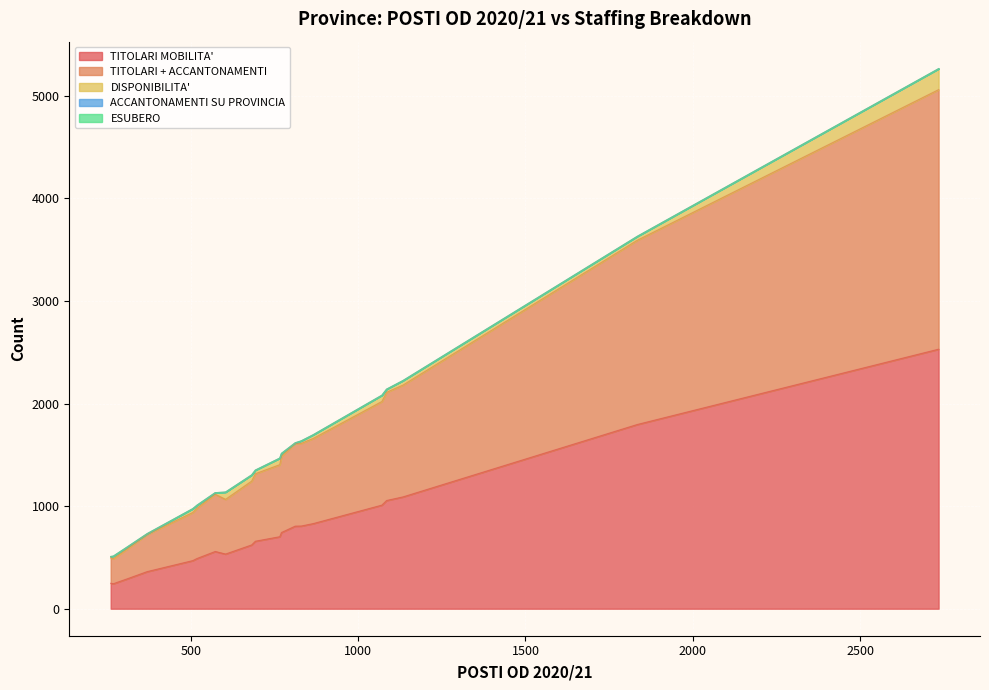

How many lines are shown in the chart?

5